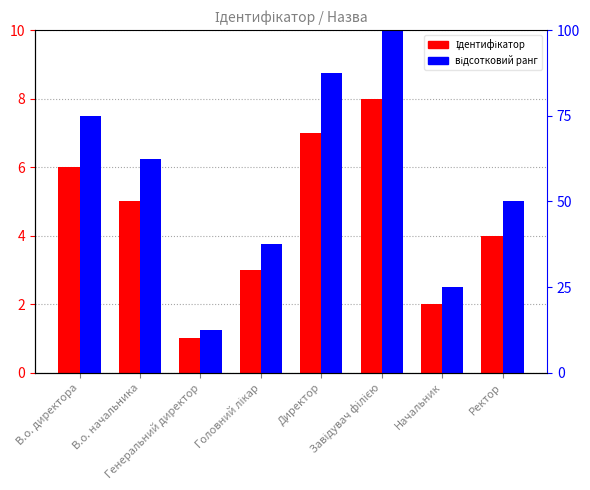

Reading left to right, list all the values displayed in this chart.

Ідентифікатор: В.о. директора=6.0	В.о. начальника=5.0	Генеральний директор=1.0	Головний лікар=3.0	Директор=7.0	Завідувач філією=8.0	Начальник=2.0	Ректор=4.0
відсотковий ранг: В.о. директора=75.0	В.о. начальника=62.5	Генеральний директор=12.5	Головний лікар=37.5	Директор=87.5	Завідувач філією=100.0	Начальник=25.0	Ректор=50.0